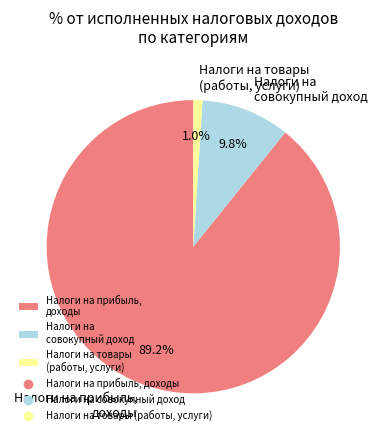

Does Налоги на прибыль, доходы account for over 50% of the chart?

Yes